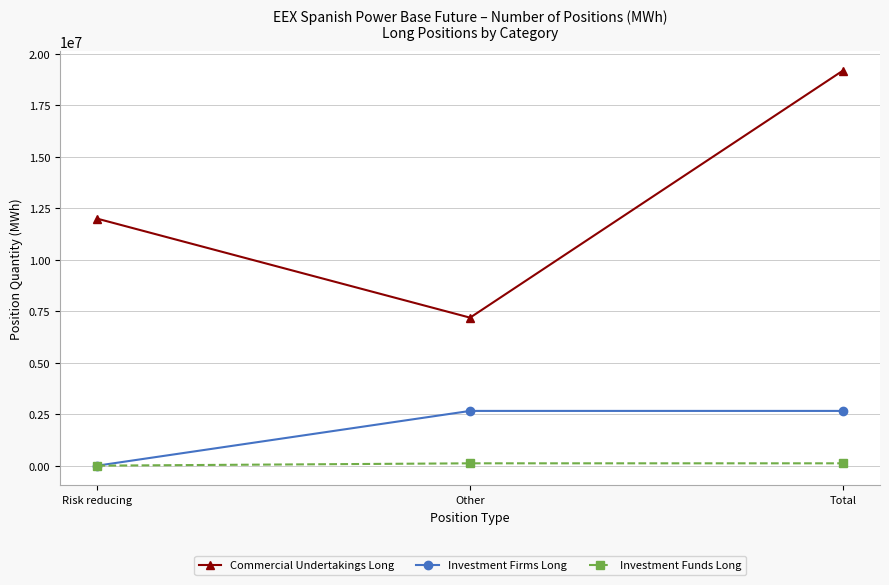

List the labels in order of Commercial Undertakings Long value, smallest first.

Other, Risk reducing, Total